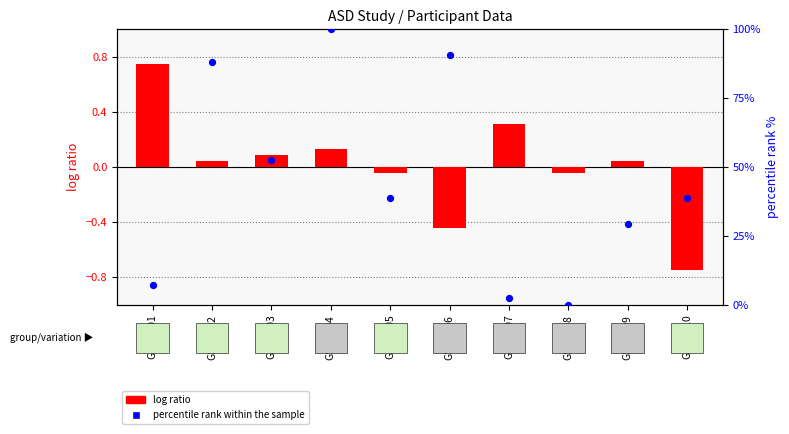

What are all the series names shown in the legend?

log ratio, percentile rank within the sample